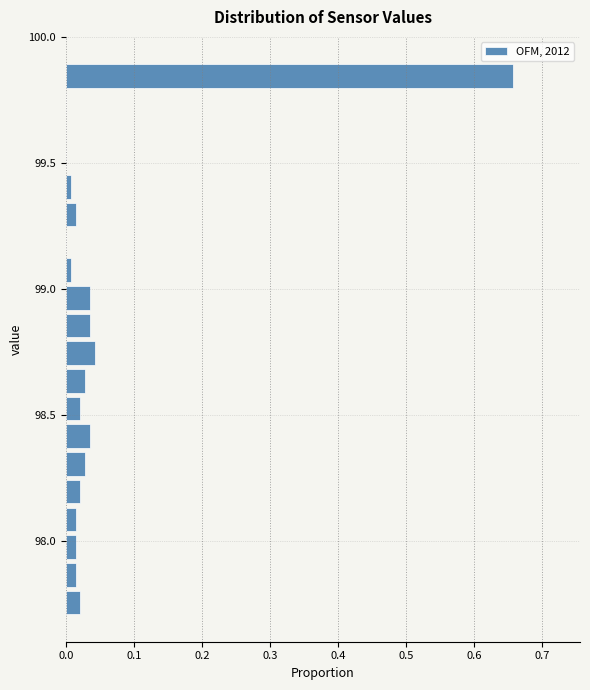

Read against the y-axis, roughly where is the centre of the longest bar?

99.85